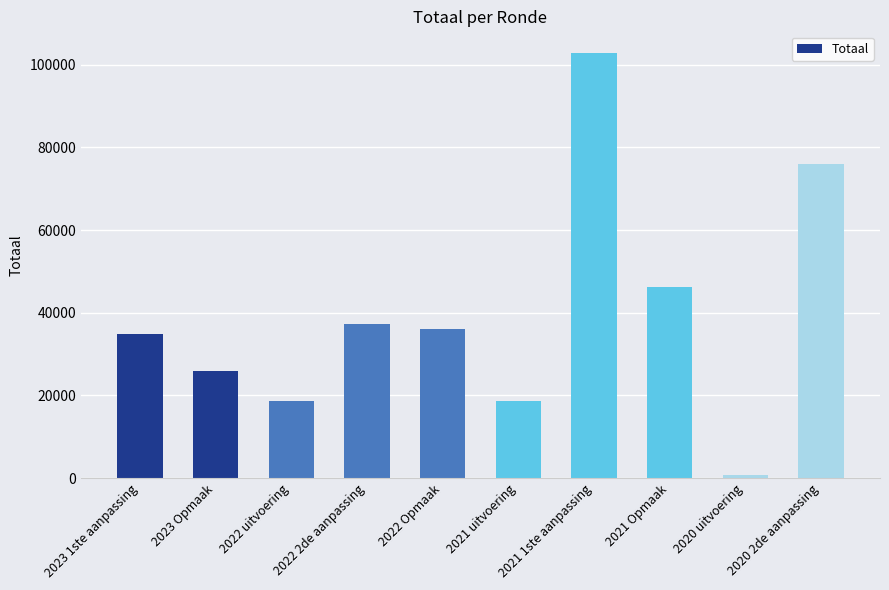

What is the average value?

39774